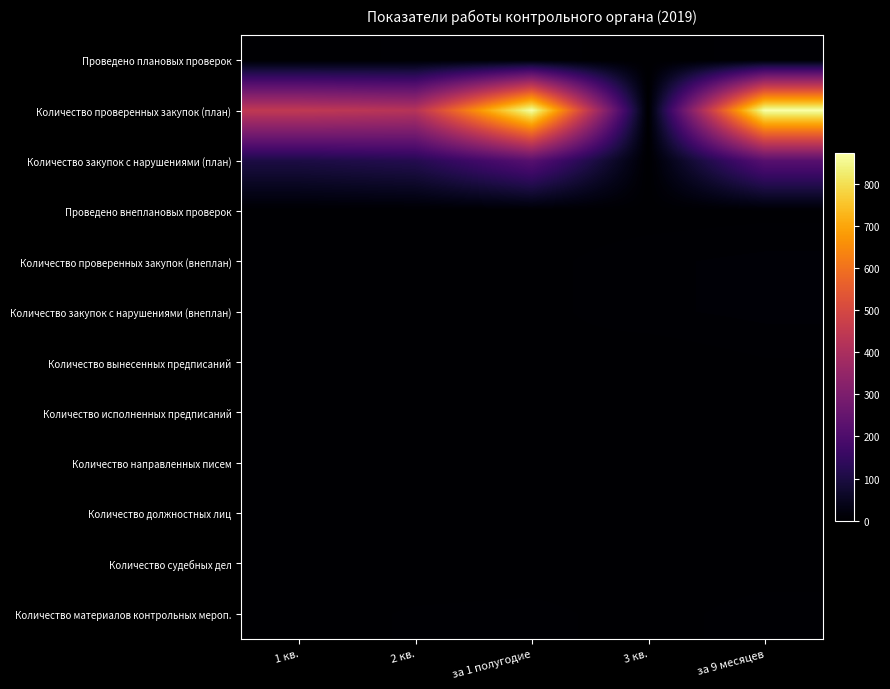

Which has a higher value, 2 кв. or 1 кв.?

2 кв.